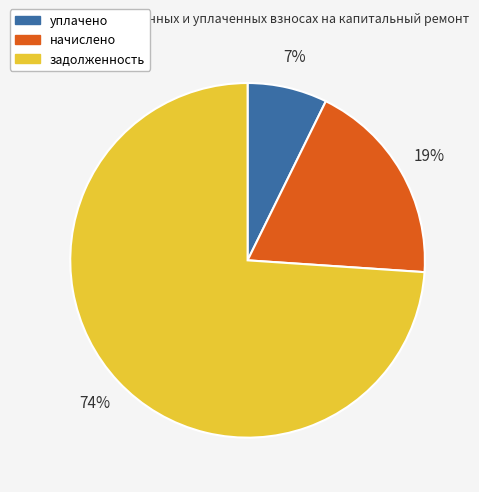

To the nearest percent, what is the difference between the largest and smallest slice percentages?

67%